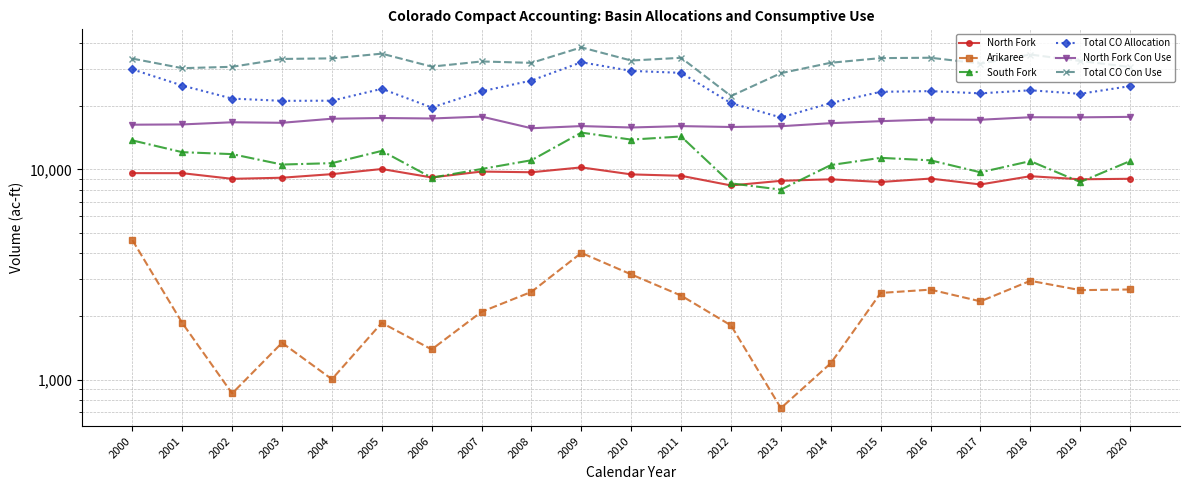

True or false: North Fork Con Use and South Fork intersect in this chart.

False